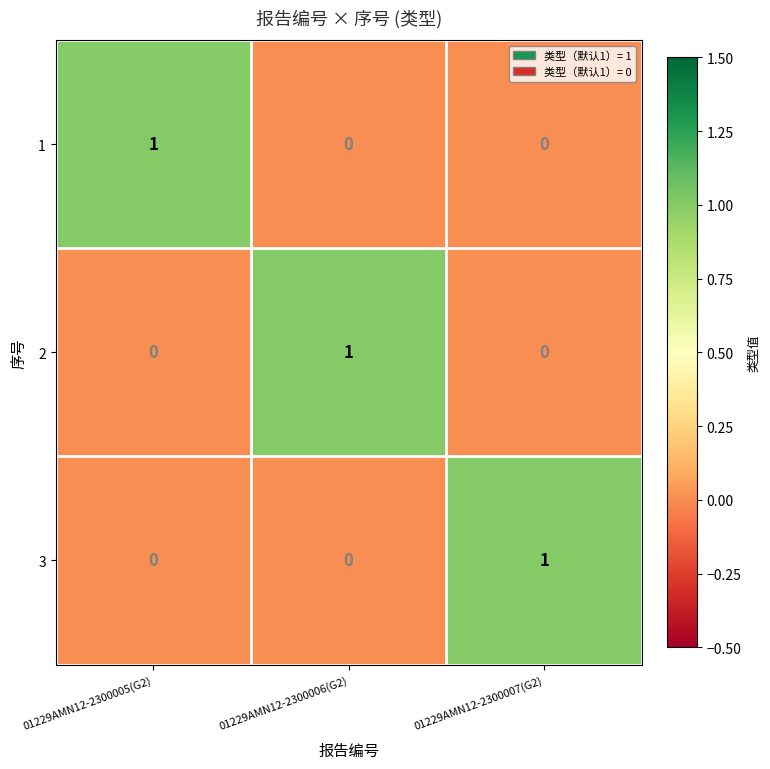

Which category has the highest value in the 2 series?

01229AMN12-2300006(G2)